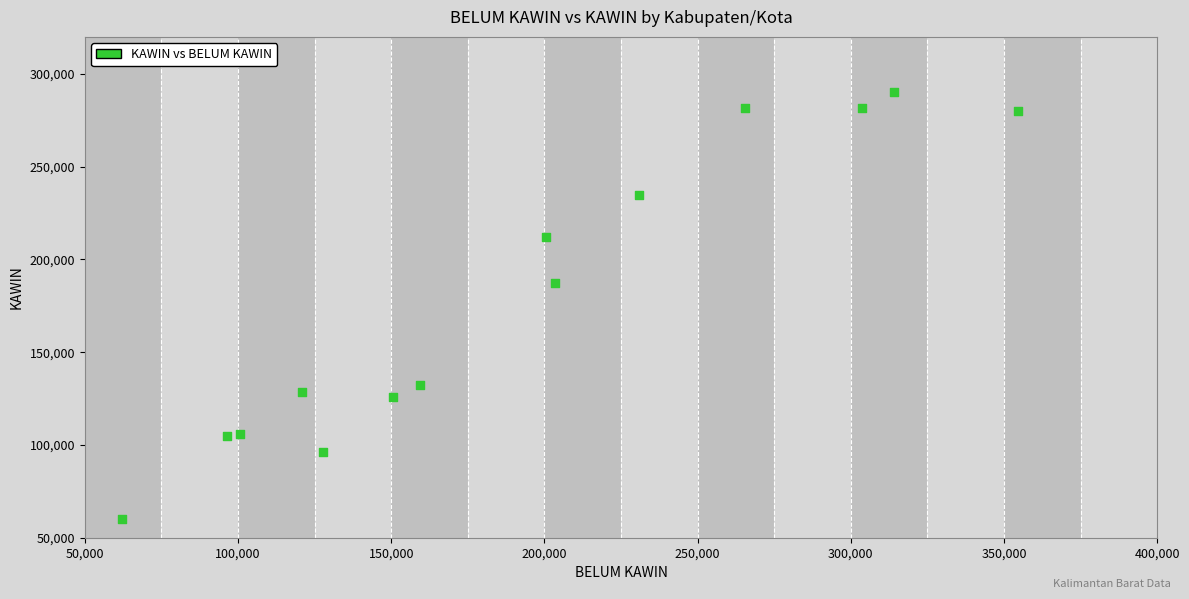

What Y value in the scatter plot is closest to 175170?

187471